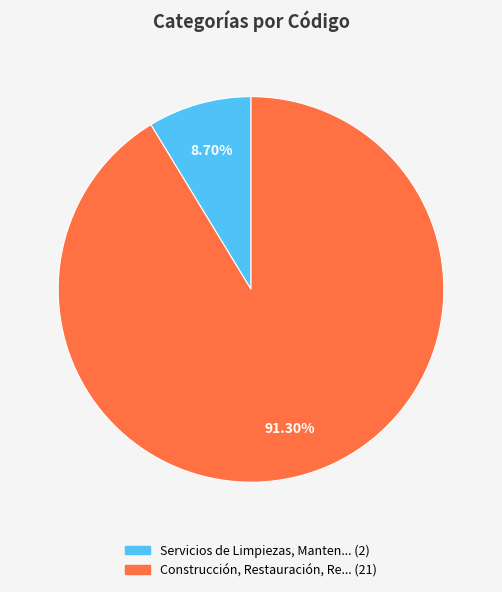

Count the number of slices in the pie.

2